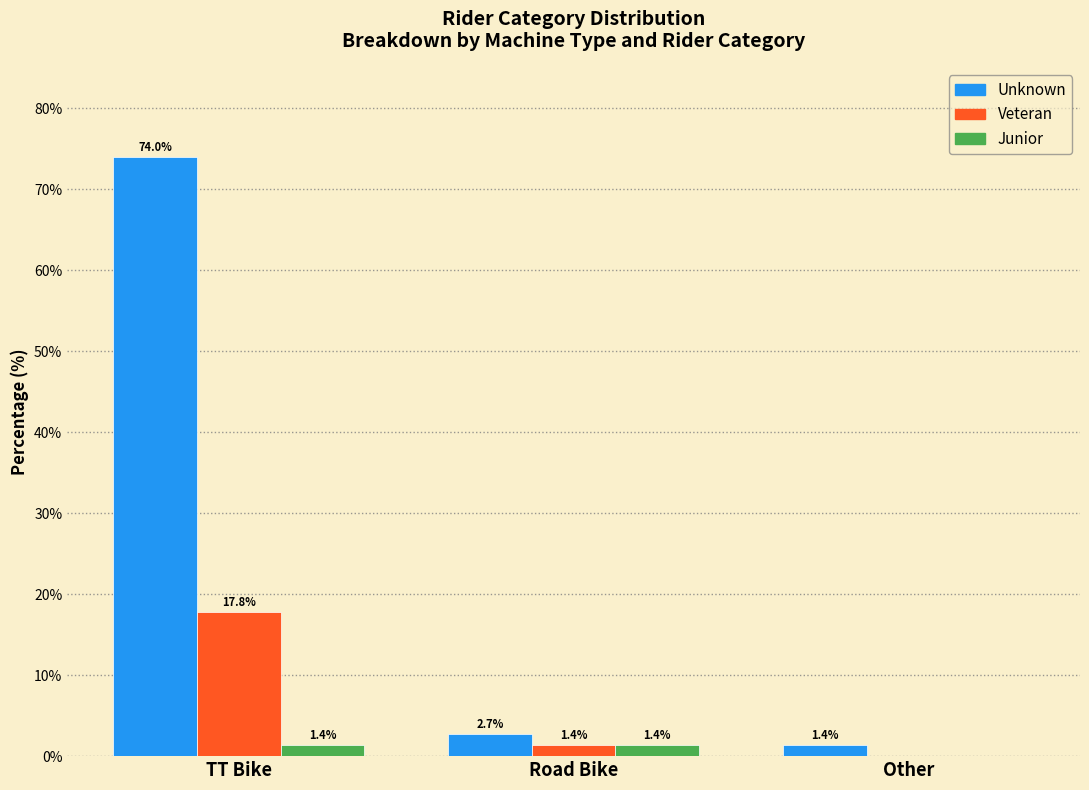

Reading left to right, transcribe all the data shown in this chart.

Unknown: TT Bike=74.0	Road Bike=2.7	Other=1.4
Veteran: TT Bike=17.8	Road Bike=1.4	Other=0.0
Junior: TT Bike=1.4	Road Bike=1.4	Other=0.0